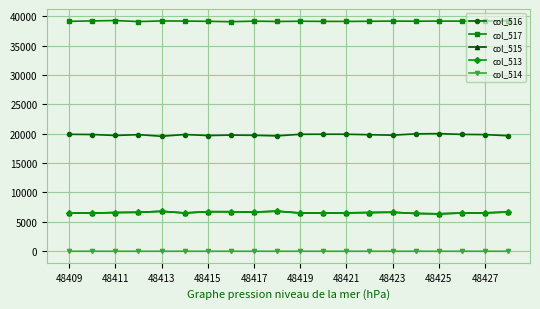

True or false: col_516 and col_514 cross at least once.

False